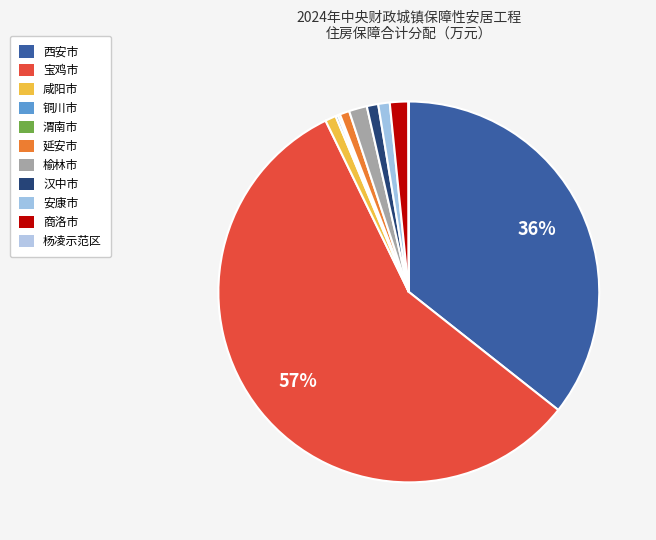

To the nearest percent, what percentage of the pie is 商洛市?

2%